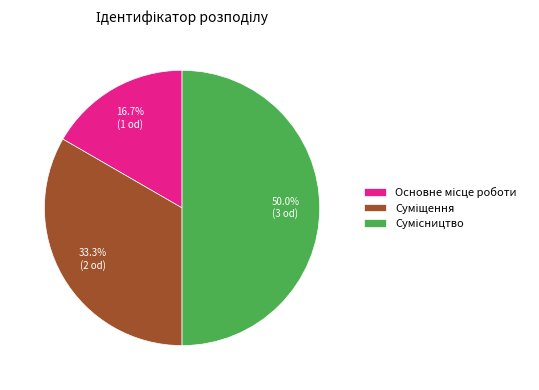

What percentage is NOT represented by Основне місце роботи?

83.3%